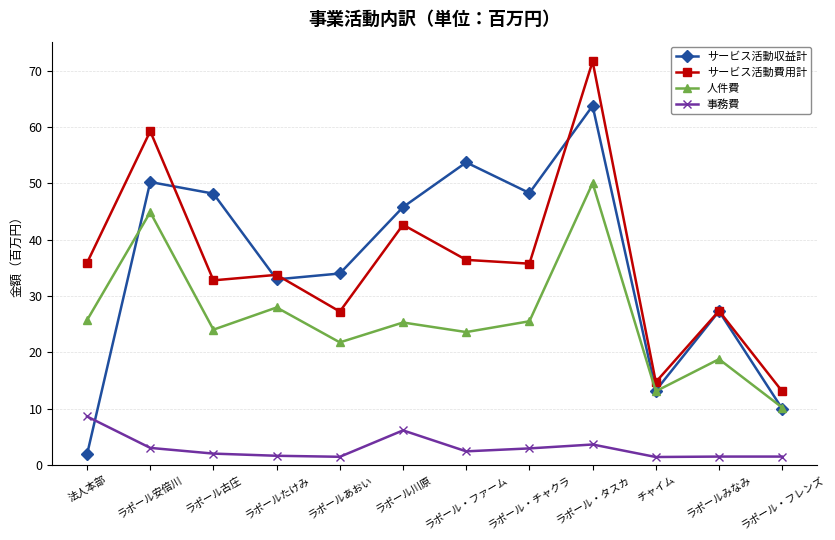

Is the value of サービス活動収益計 at ラポールたけみ greater than the value of 事務費 at ラポールあおい?

Yes